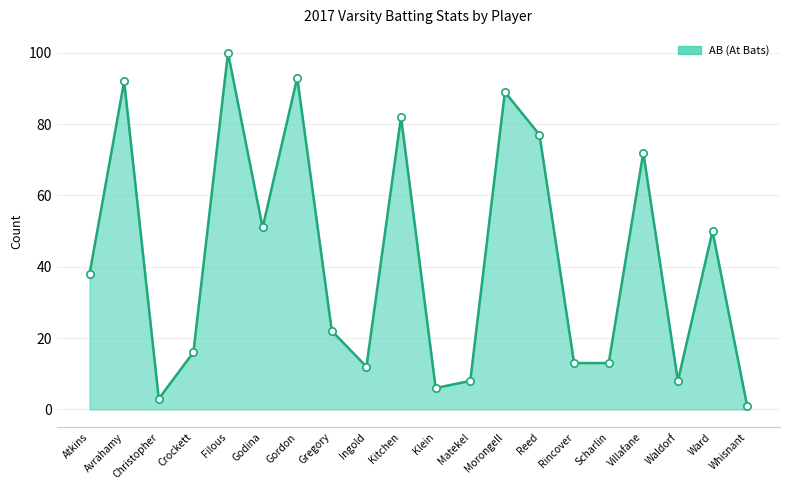

Is it true that the value at Matekel is 8?

True